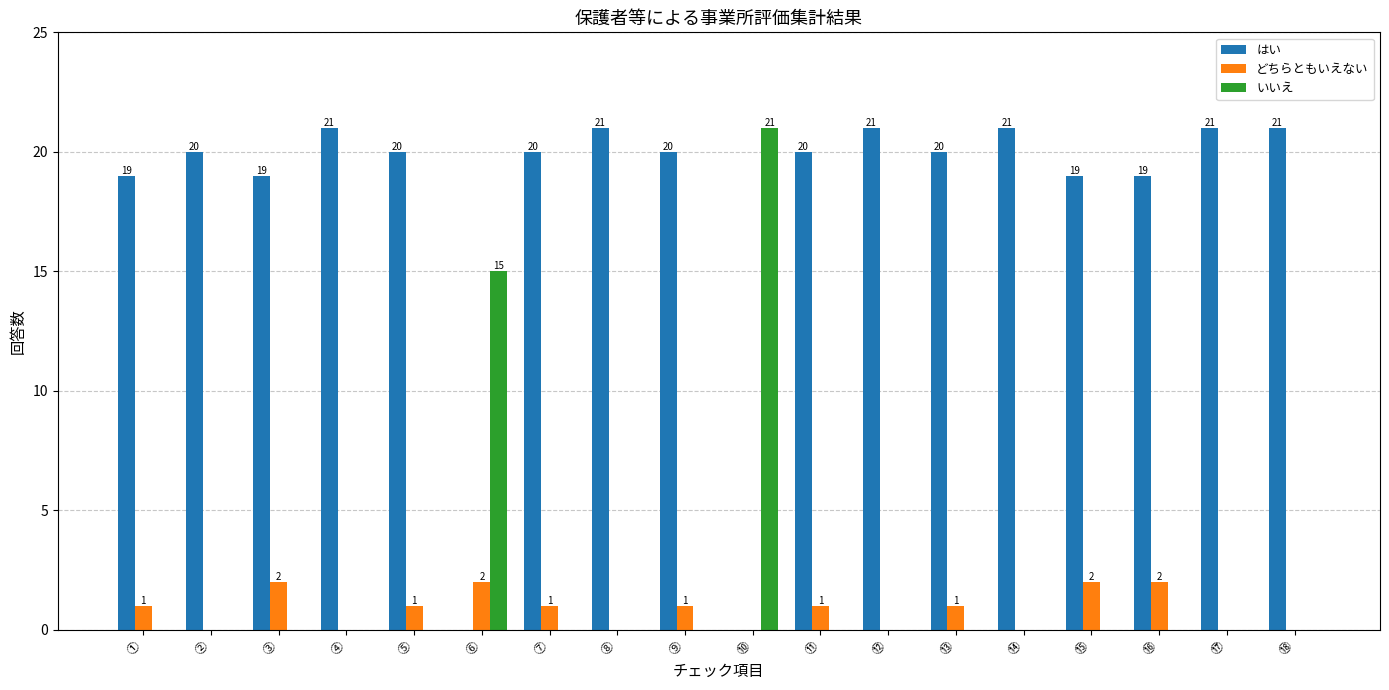

Reading left to right, list all the values displayed in this chart.

はい: ①=19	②=20	③=19	④=21	⑤=20	⑥=0	⑦=20	⑧=21	⑨=20	⑩=0	⑪=20	⑫=21	⑬=20	⑭=21	⑮=19	⑯=19	⑰=21	⑱=21
どちらともいえない: ①=1	②=0	③=2	④=0	⑤=1	⑥=2	⑦=1	⑧=0	⑨=1	⑩=0	⑪=1	⑫=0	⑬=1	⑭=0	⑮=2	⑯=2	⑰=0	⑱=0
いいえ: ①=0	②=0	③=0	④=0	⑤=0	⑥=15	⑦=0	⑧=0	⑨=0	⑩=21	⑪=0	⑫=0	⑬=0	⑭=0	⑮=0	⑯=0	⑰=0	⑱=0